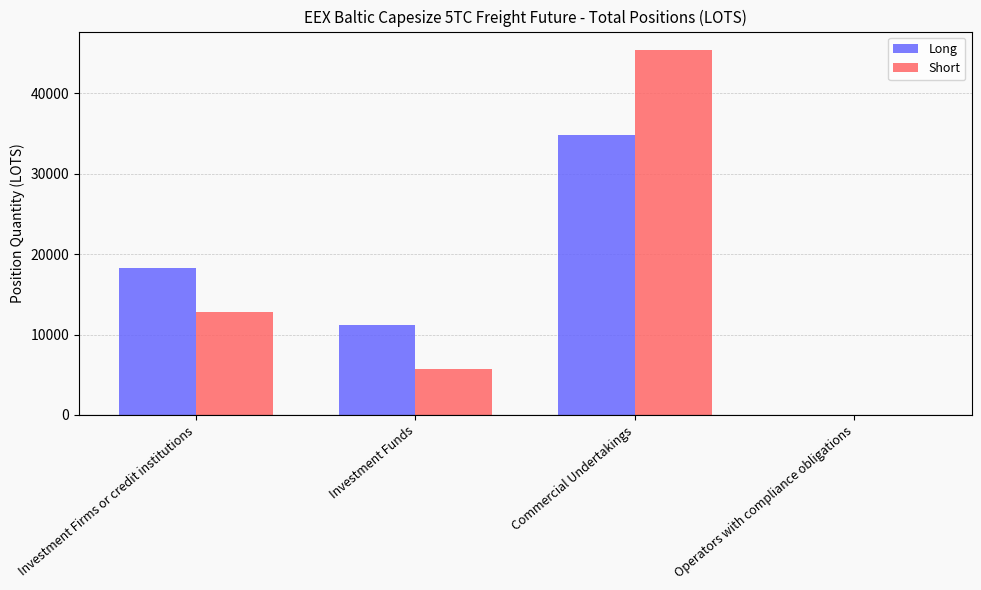

At which category is the sum across all series the highest?

Commercial Undertakings